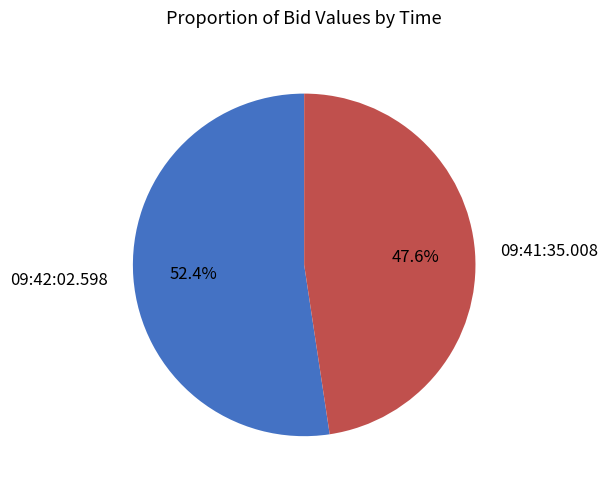

Which slice represents more than half of the pie?

09:42:02.598